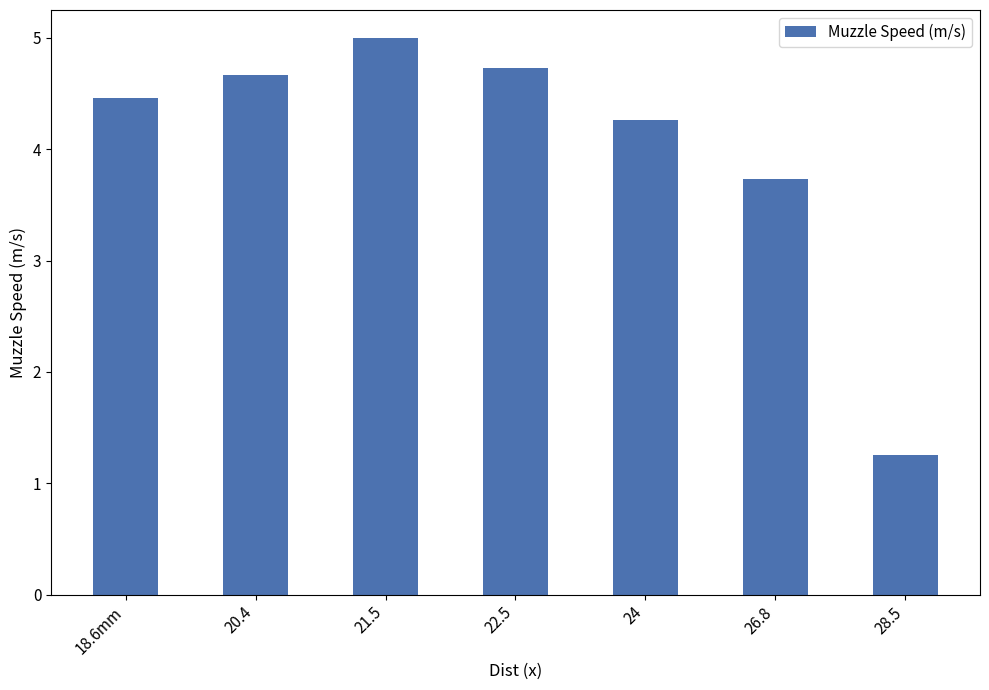

Rank the categories by value from lowest to highest.

28.5, 26.8, 24, 18.6mm, 20.4, 22.5, 21.5